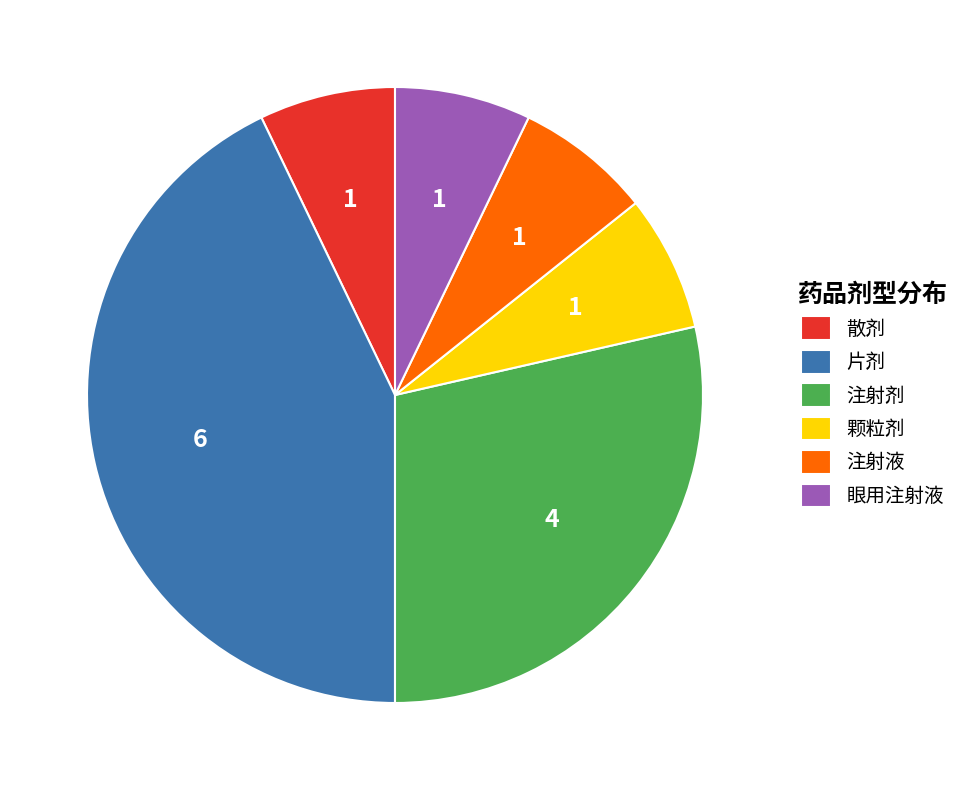

Is it true that 眼用注射液 is 13% of the pie?

False